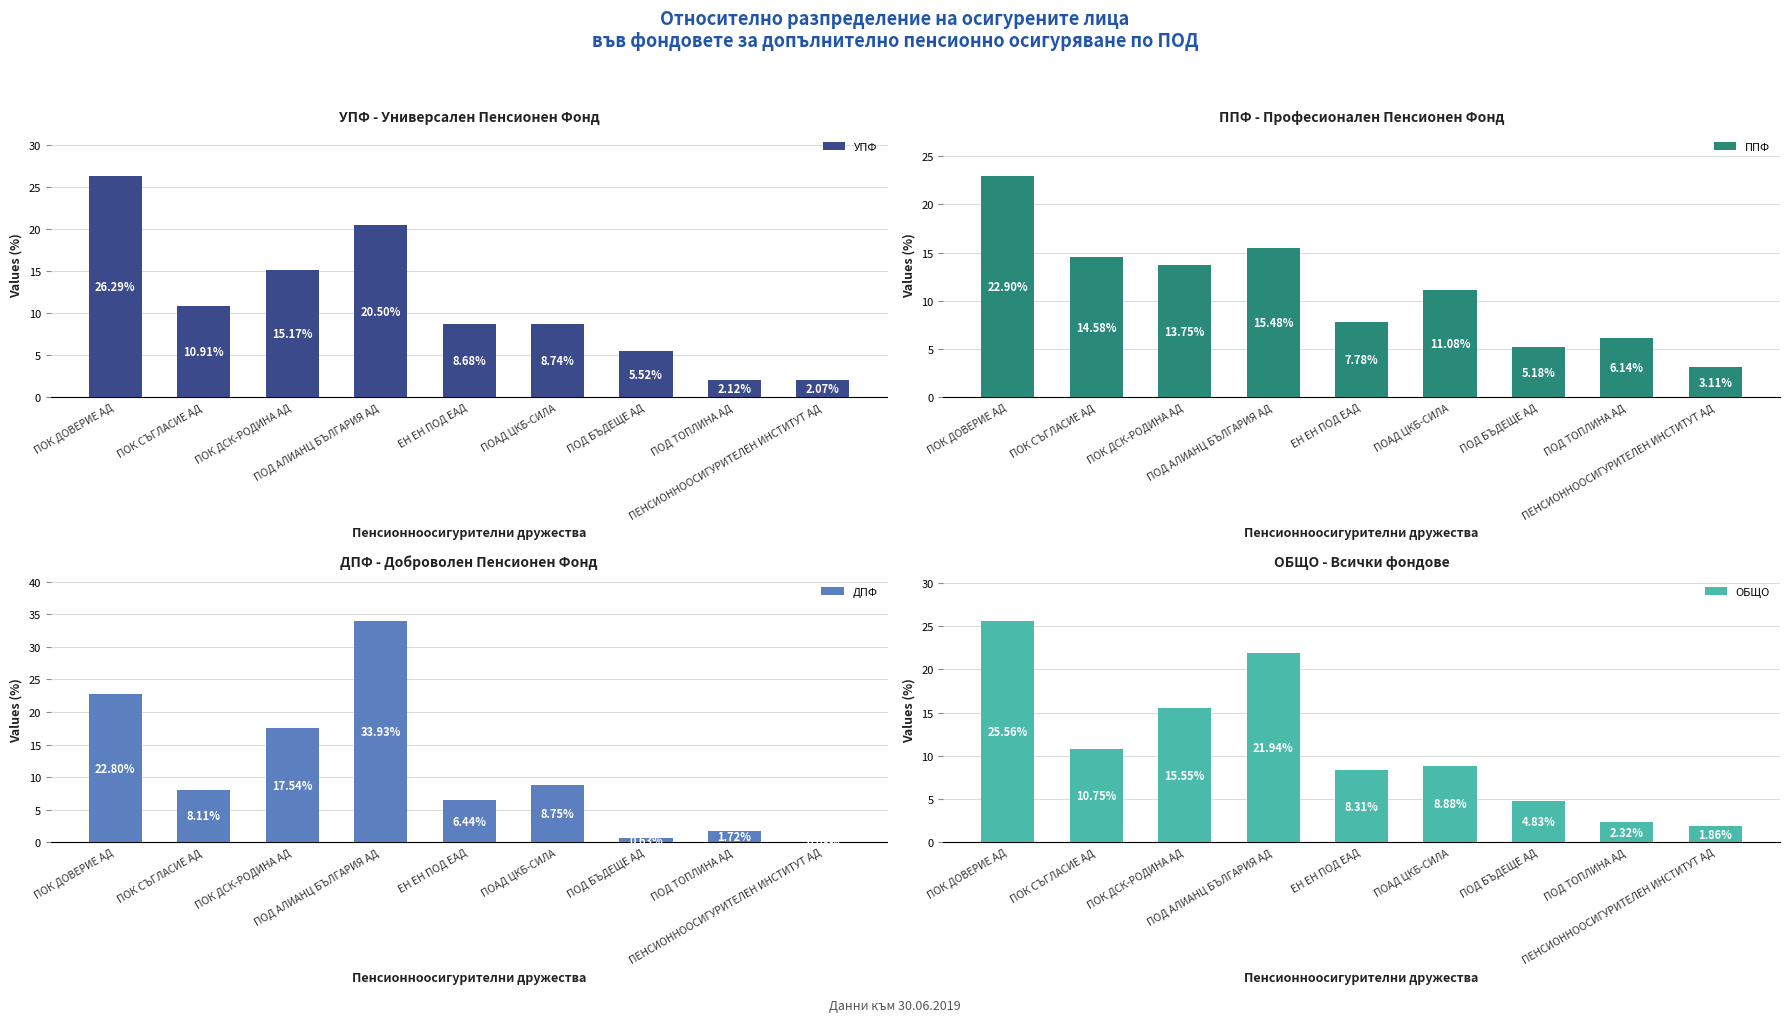

What is the difference between the second highest and second lowest values in the УПФ series?

18.4